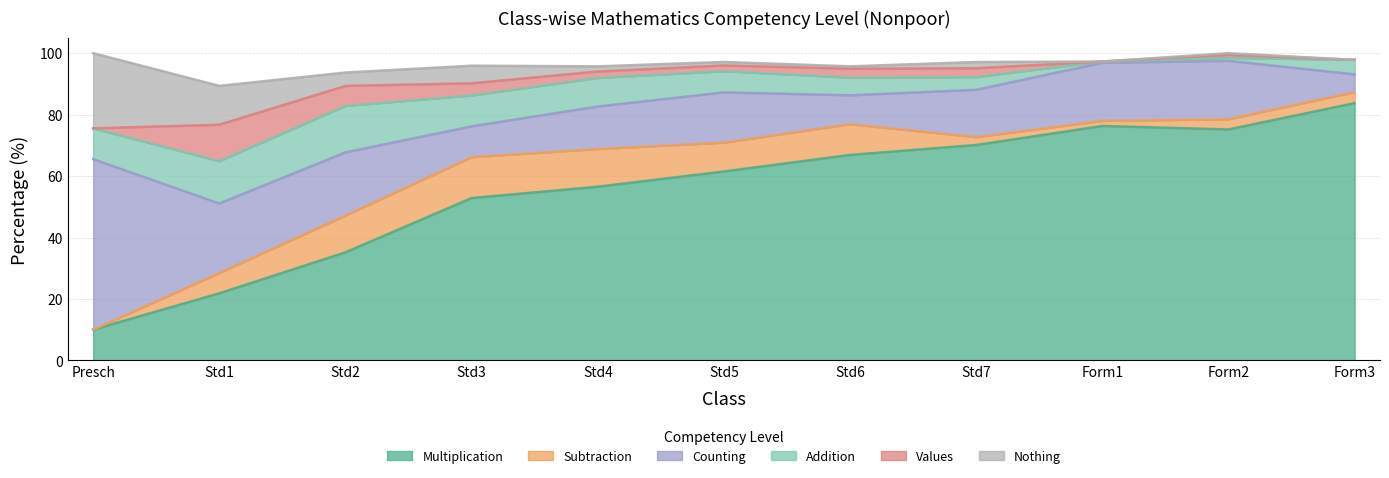

Reading left to right, what are all the values shown in this chart?

Multiplication: 10.0	21.8	35.2	52.9	56.5	61.5	66.9	70.1	76.3	75.2	83.7
Subtraction: 0.0	6.6	12.0	13.3	12.3	9.4	10.0	2.6	1.7	3.3	3.6
Counting: 55.5	22.6	20.6	10.0	13.8	16.4	9.4	15.4	18.9	19.0	5.8
Addition: 10.0	13.8	15.1	10.1	9.3	6.9	5.8	4.1	0.4	0.9	4.8
Values: 0.0	11.9	6.5	4.0	2.1	1.9	2.9	2.9	0.0	1.0	0.0
Nothing: 24.5	12.6	4.3	5.7	1.7	1.1	0.8	2.0	0.0	0.5	0.0